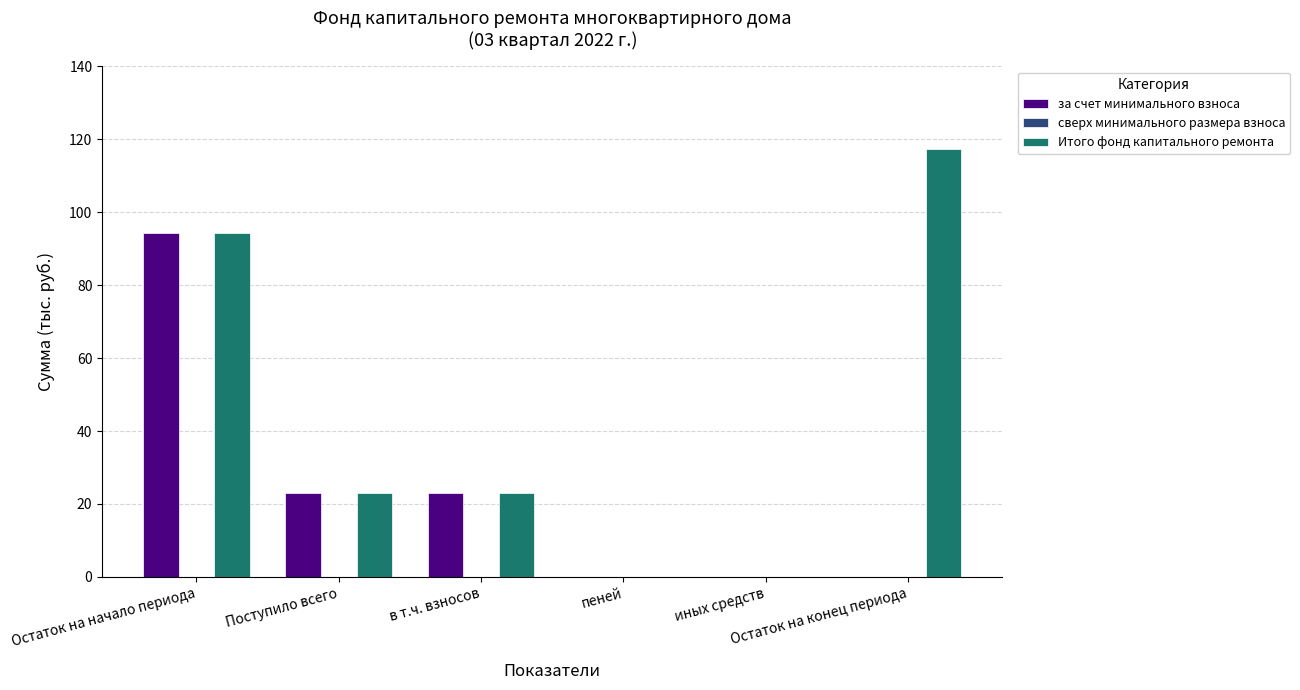

What is the sum of all Итого фонд капитального ремонта values?

257.6